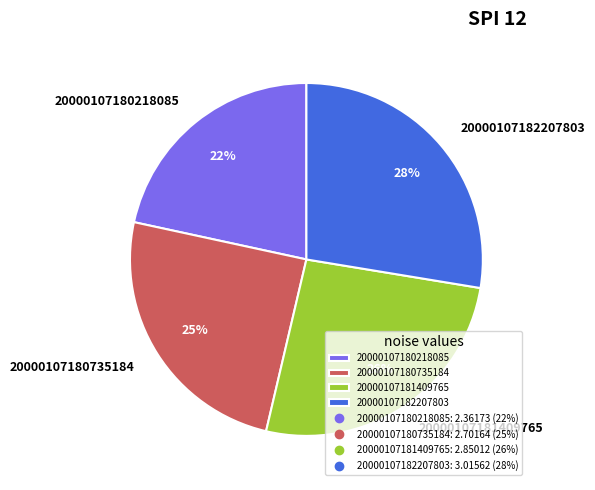

Which category has the smallest portion of the pie?

20000107180218085